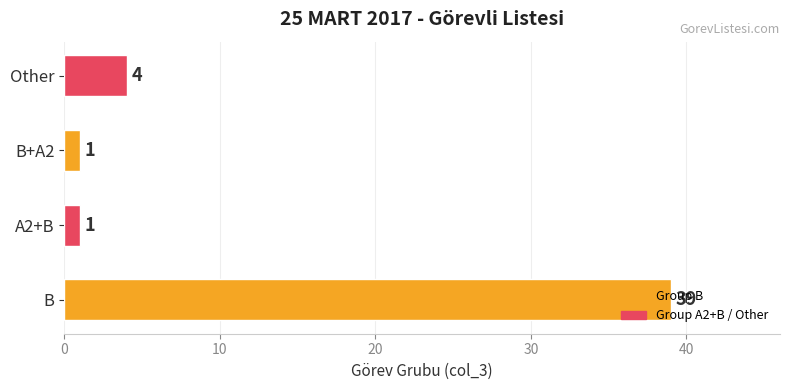

Which category has the highest value across all series?

B